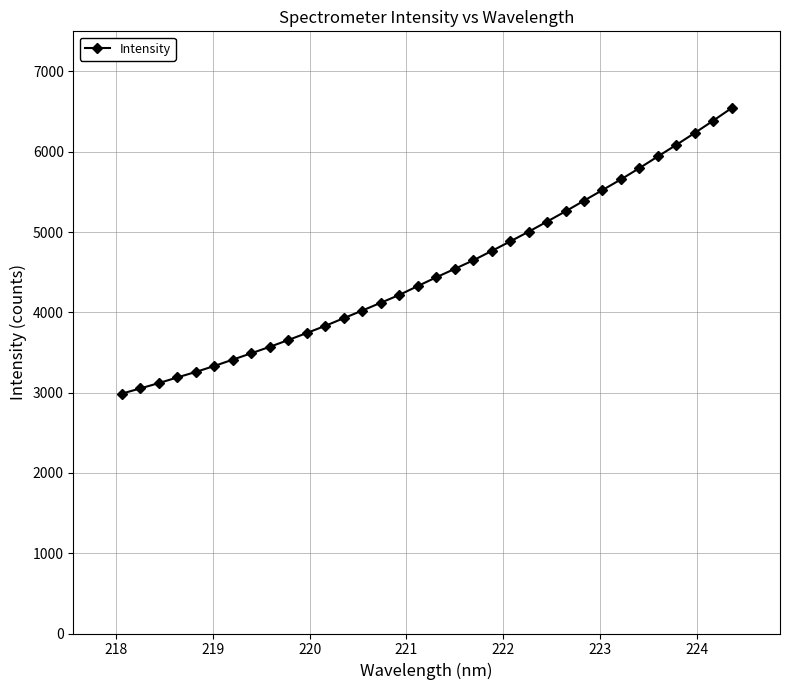

Does the chart have visible grid lines?

Yes